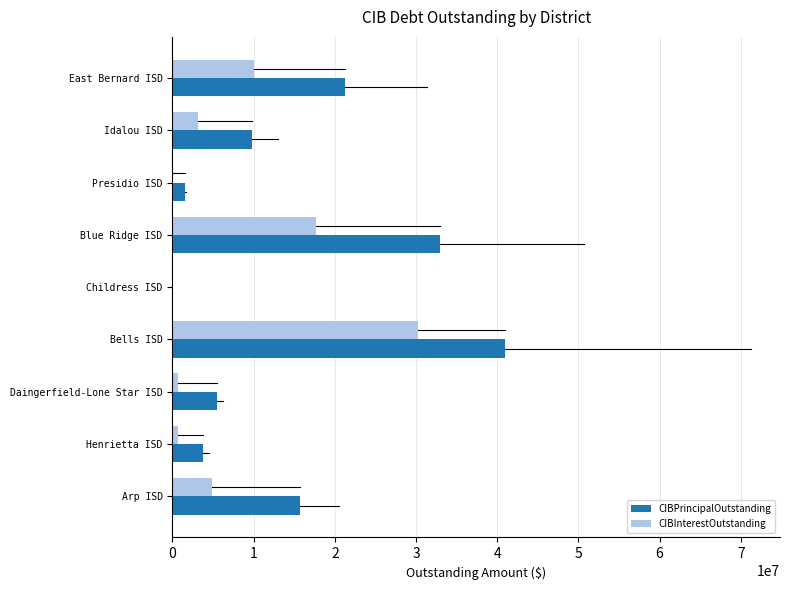

What is the average value of the CIBInterestOutstanding series?

7511524.8